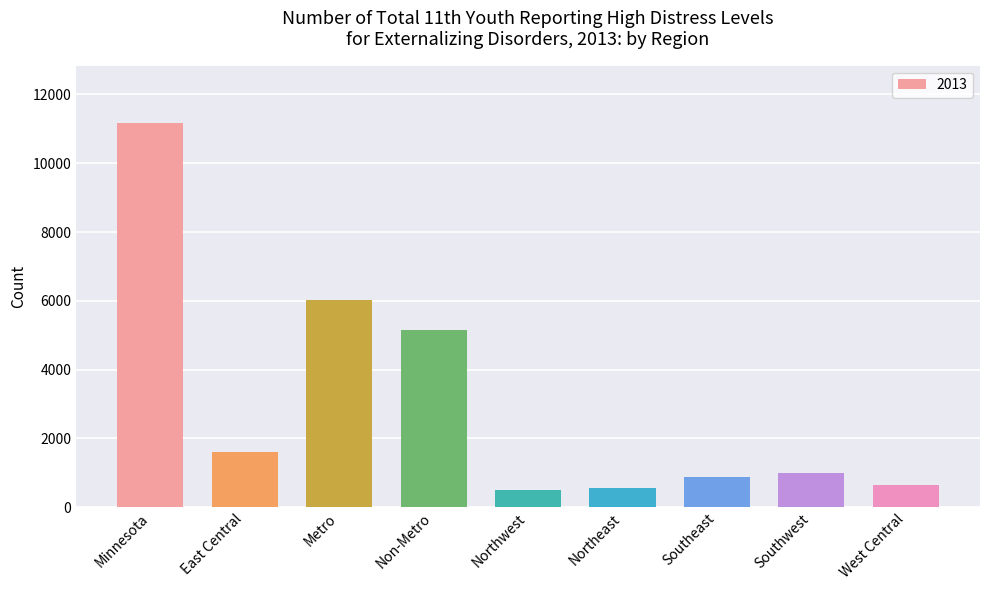

Reading right to left, transcribe all the data shown in this chart.

West Central=634	Southwest=994	Southeast=882	Northeast=563	Northwest=485	Non-Metro=5153	Metro=6011	East Central=1595	Minnesota=11164